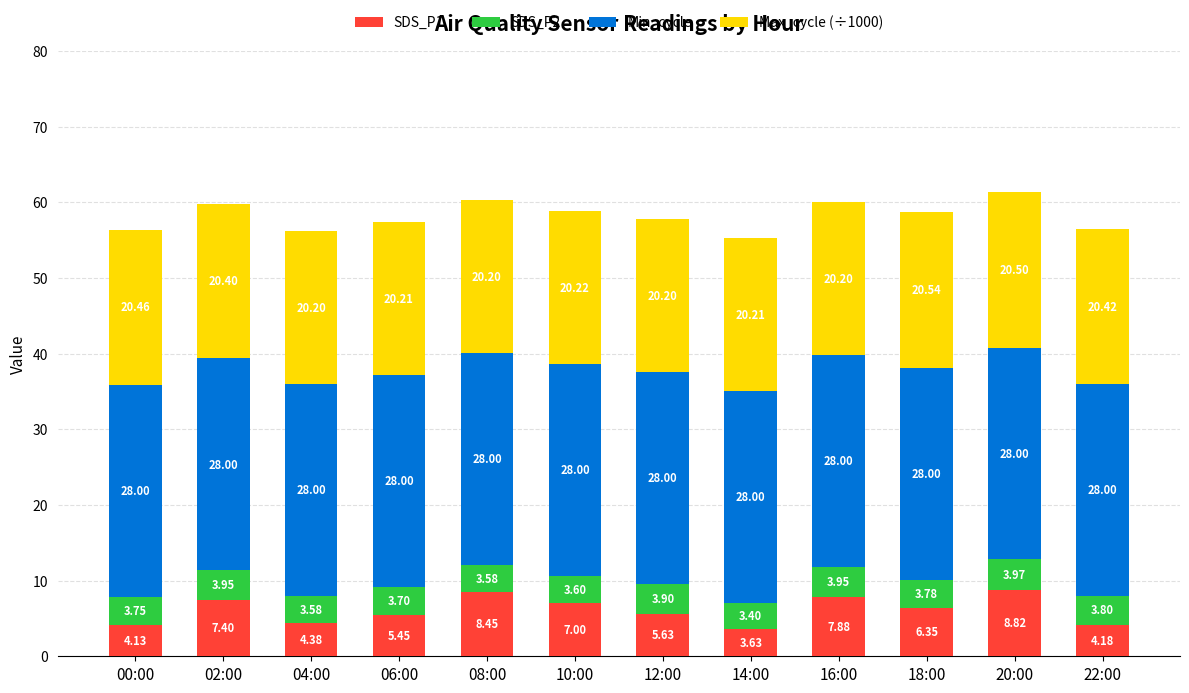

What are all the series names shown in the legend?

SDS_P1, SDS_P2, Min_cycle, Max_cycle (÷1000)